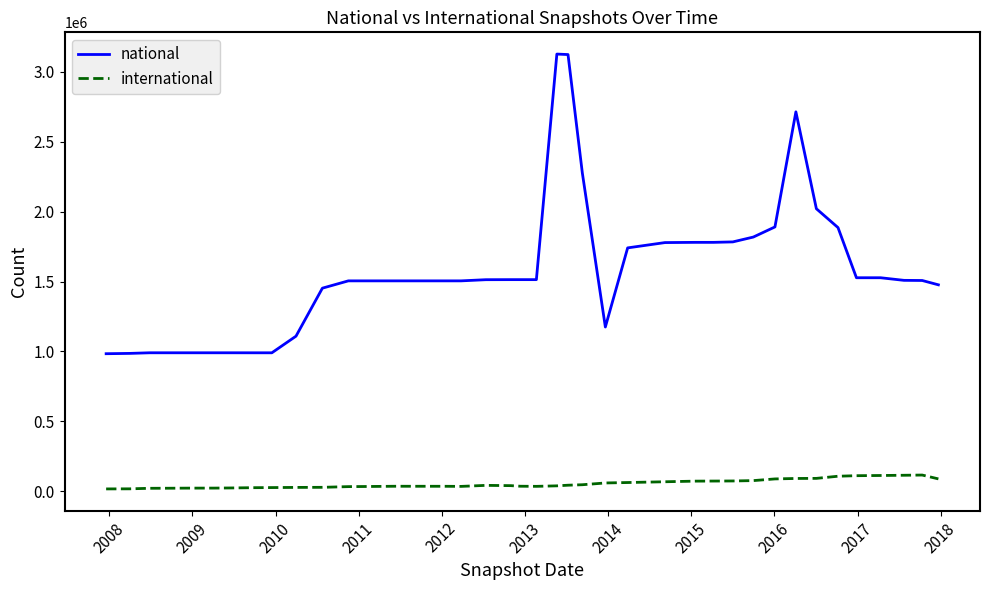

List the series in order of their overall mean, highest first.

national, international